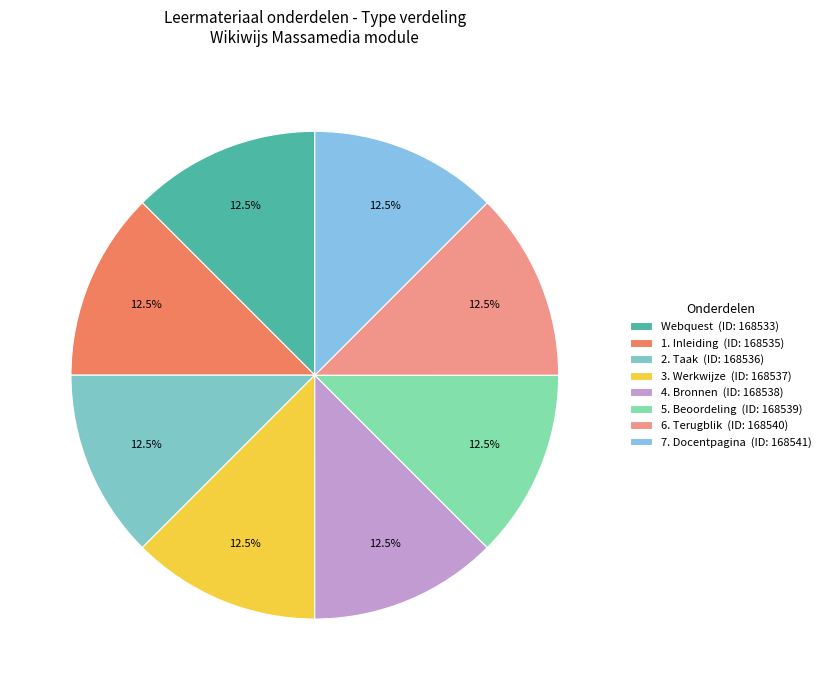

Does 7. Docentpagina account for over 50% of the chart?

No